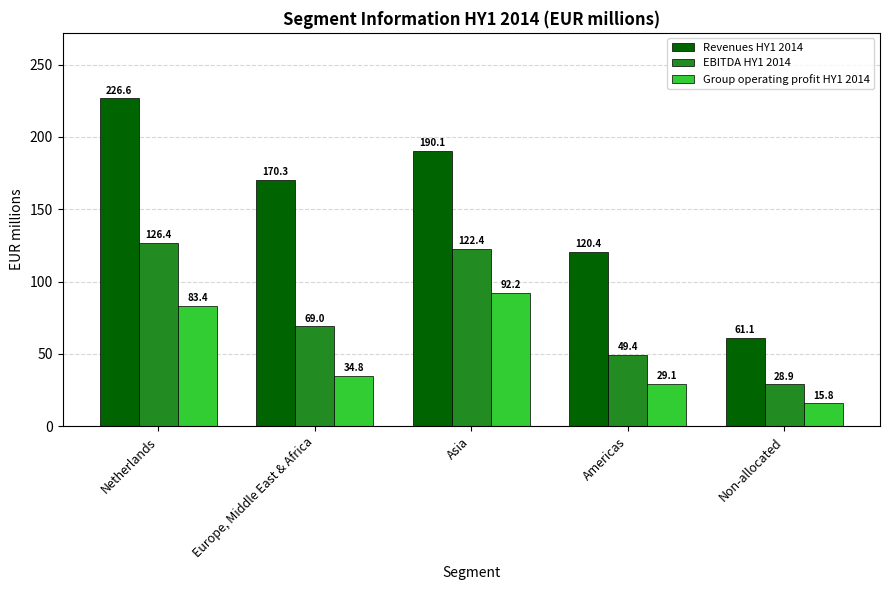

The Group operating profit HY1 2014 series shows 29.1 at Americas. True or false?

True